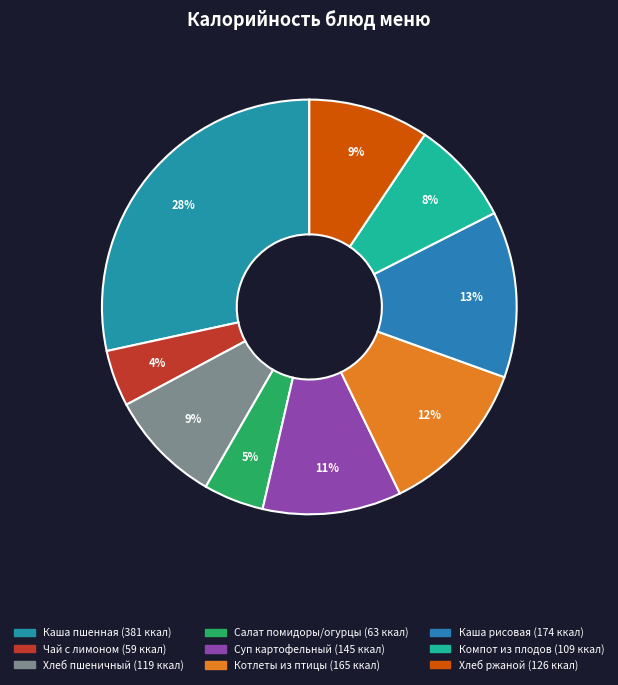

How many segments does this pie chart have?

9